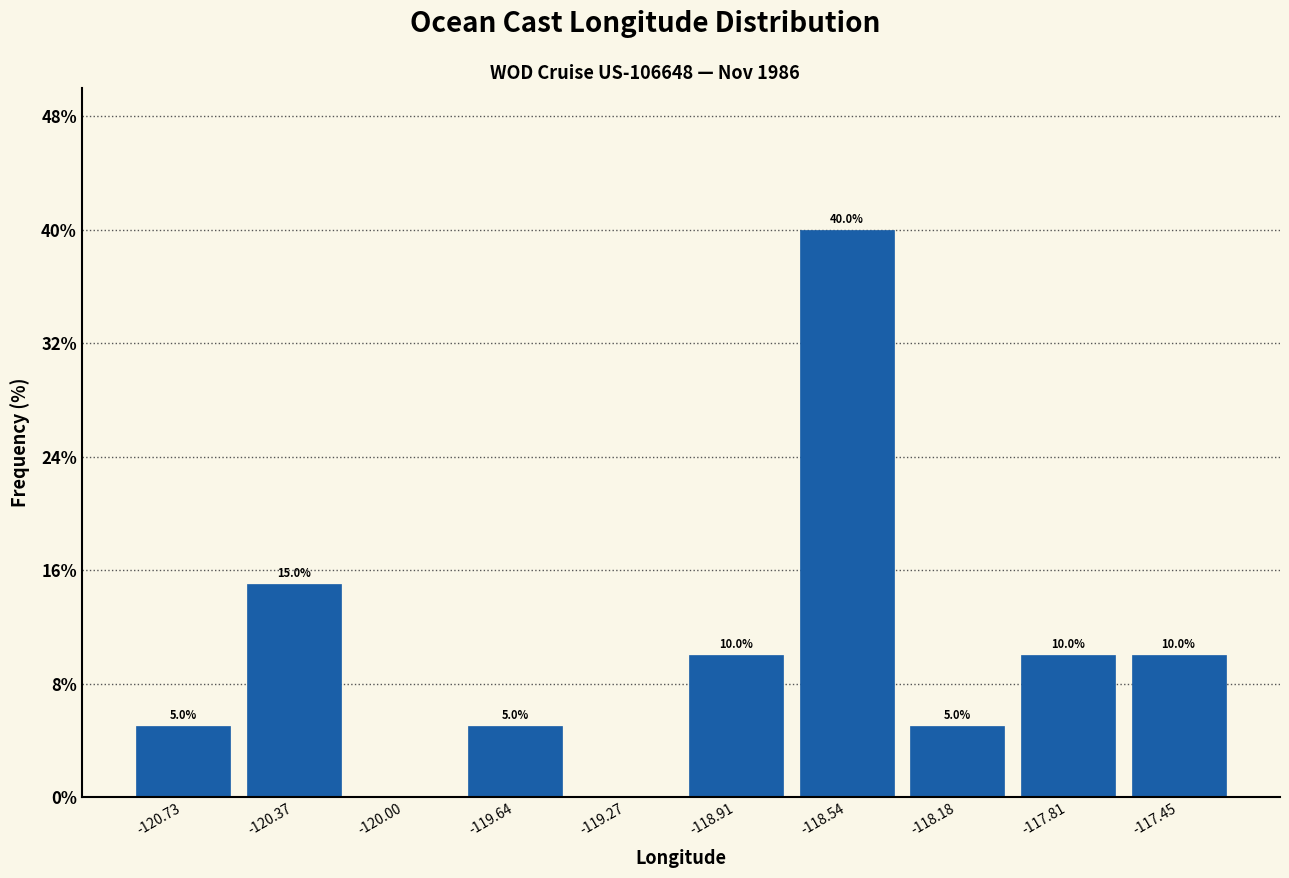

Over which range of the x-axis is the bar tallest?

-118.75 to -118.35